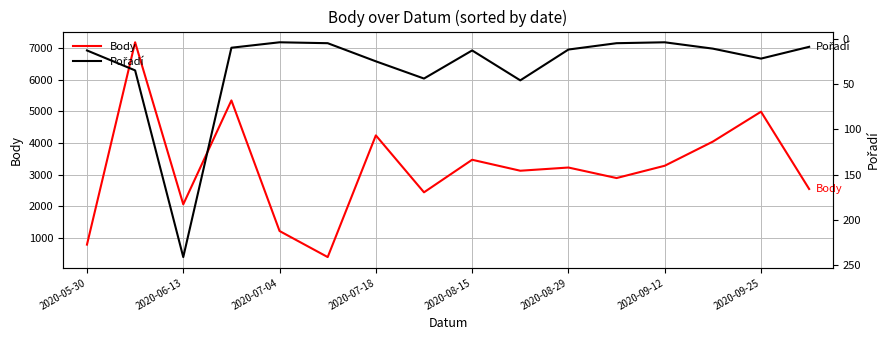

Reading right to left, what are all the values shown in this chart?

Body: 2552	4990	4047	3285	2897	3229	3128	3474	2447	4243	404	1226	5346	2068	7180	797
Pořadí: 9	22	11	4	5	12	46	13	44	25	5	4	10	241	35	13